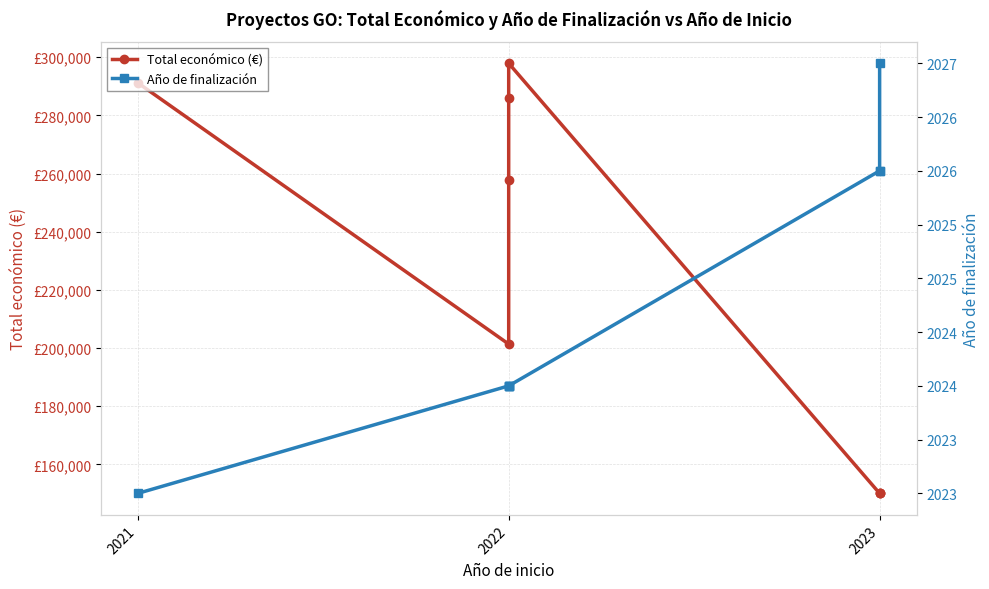

Where is Año de finalización nearest to the value 2025?

2022